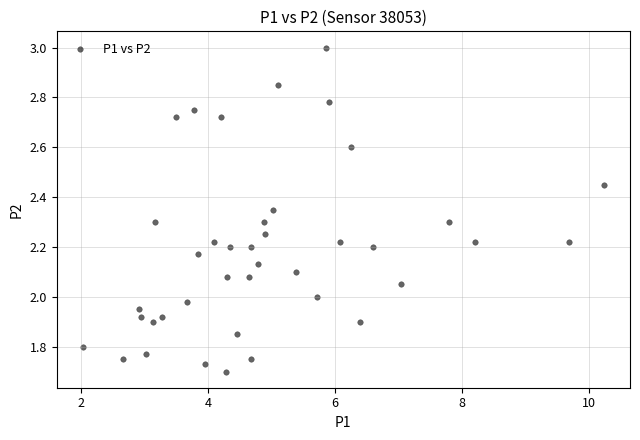

What is the range of X values (max minus min)?

8.2